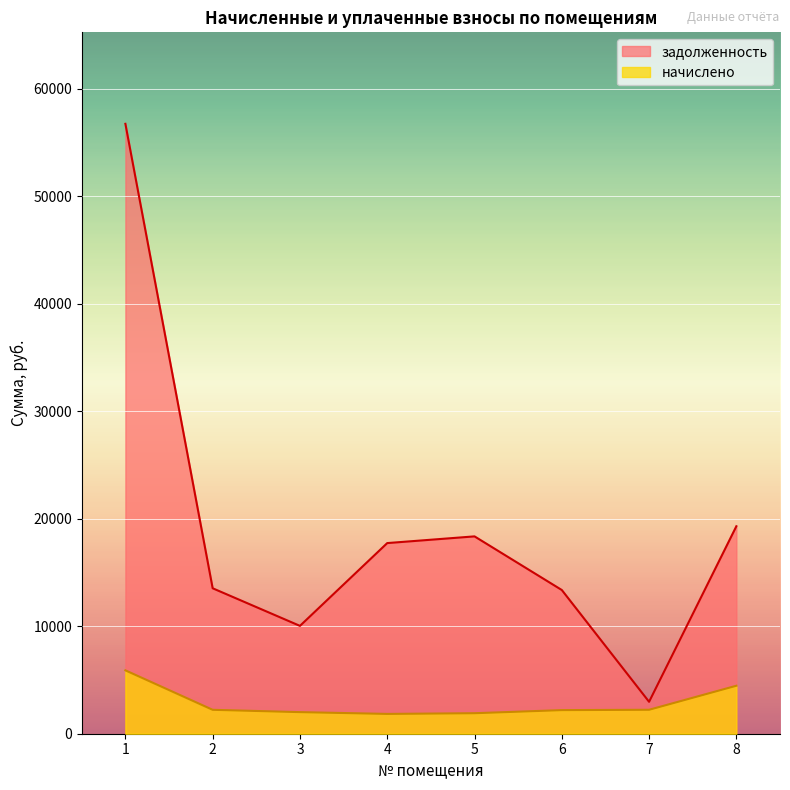

How many interior local valleys does the задолженность series have?

2